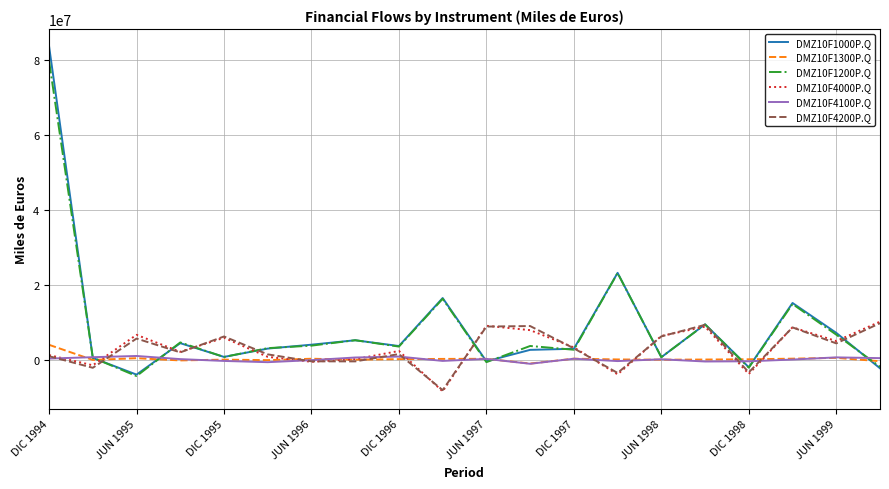

Which series has the largest range (max minus min)?

DMZ10F1000P.Q